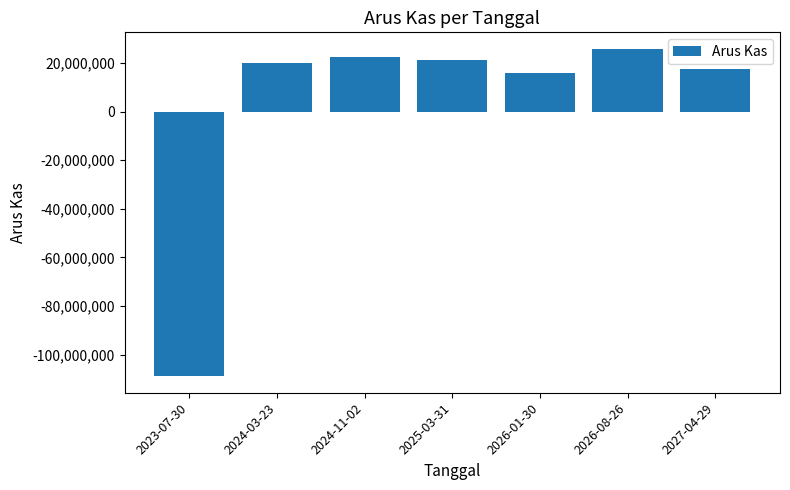

The value at 2025-03-31 is 21400000. True or false?

True